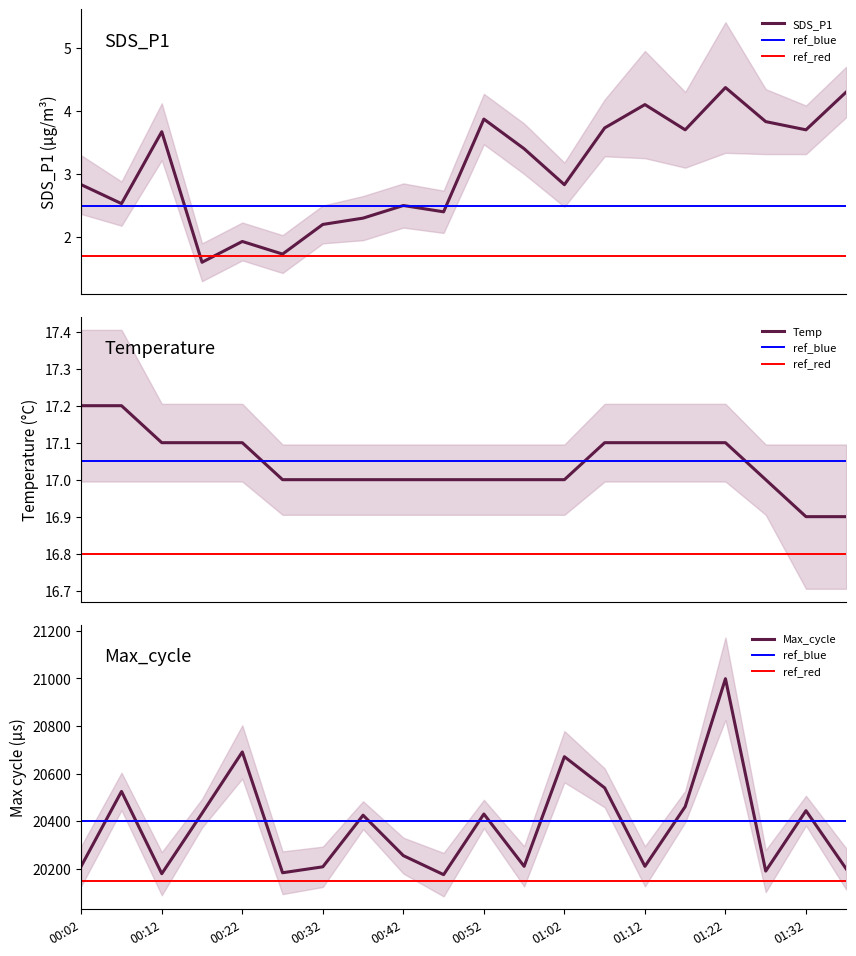

True or false: Max_cycle has a value of 20430 at 00:52.

True